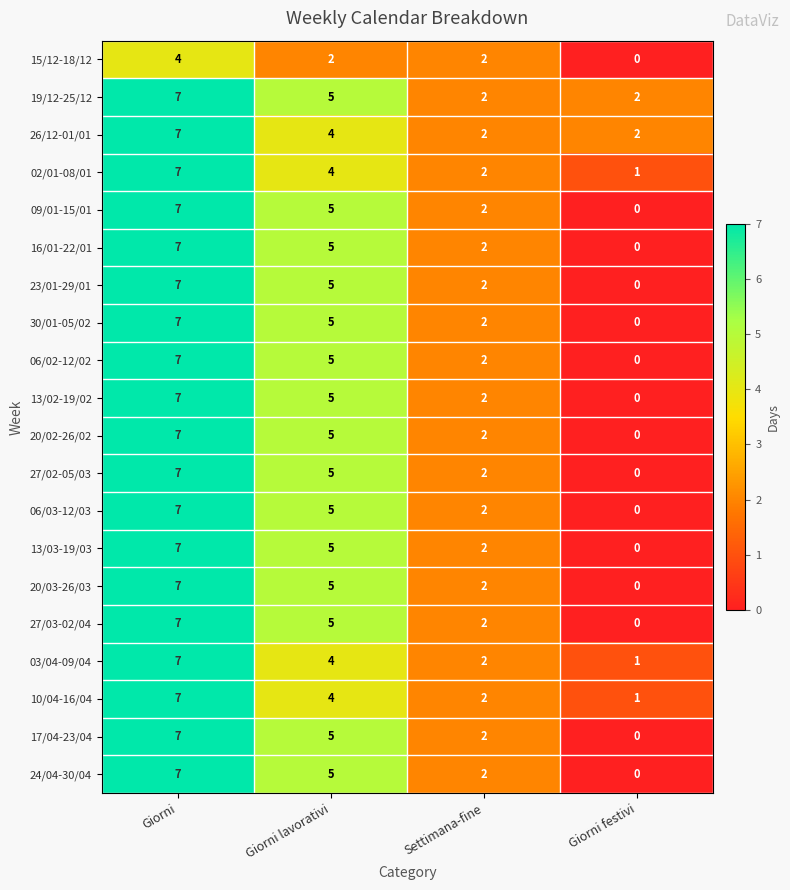

How many data points in 16/01-22/01 are less than 5?

2